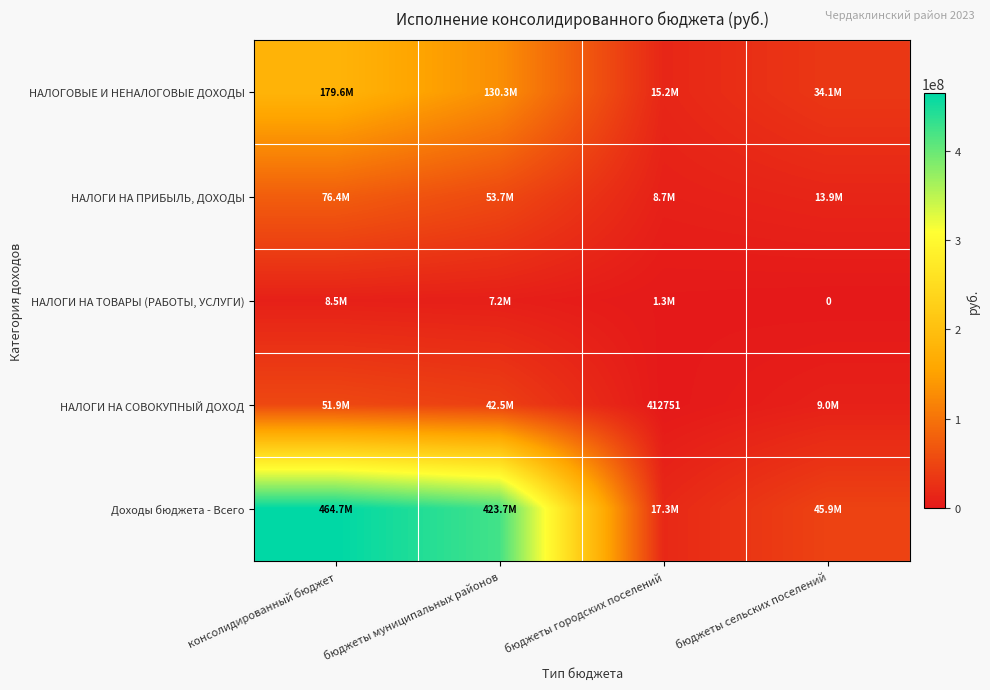

List the series in order of their peak value, lowest first.

НАЛОГИ НА ТОВАРЫ (РАБОТЫ, УСЛУГИ), НАЛОГИ НА СОВОКУПНЫЙ ДОХОД, НАЛОГИ НА ПРИБЫЛЬ, ДОХОДЫ, НАЛОГОВЫЕ И НЕНАЛОГОВЫЕ ДОХОДЫ, Доходы бюджета - Всего